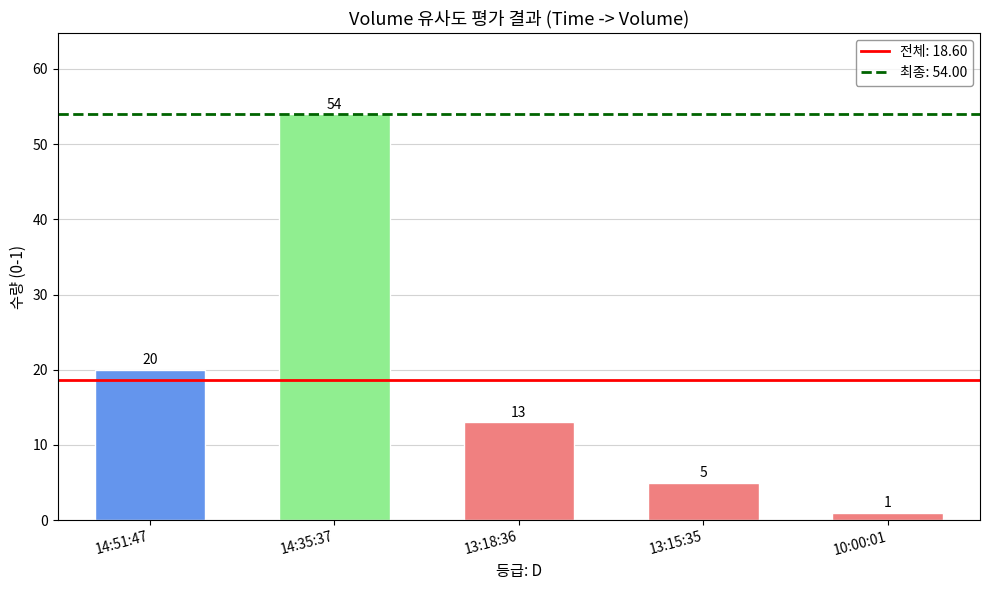

Reading left to right, list all the values displayed in this chart.

20	54	13	5	1